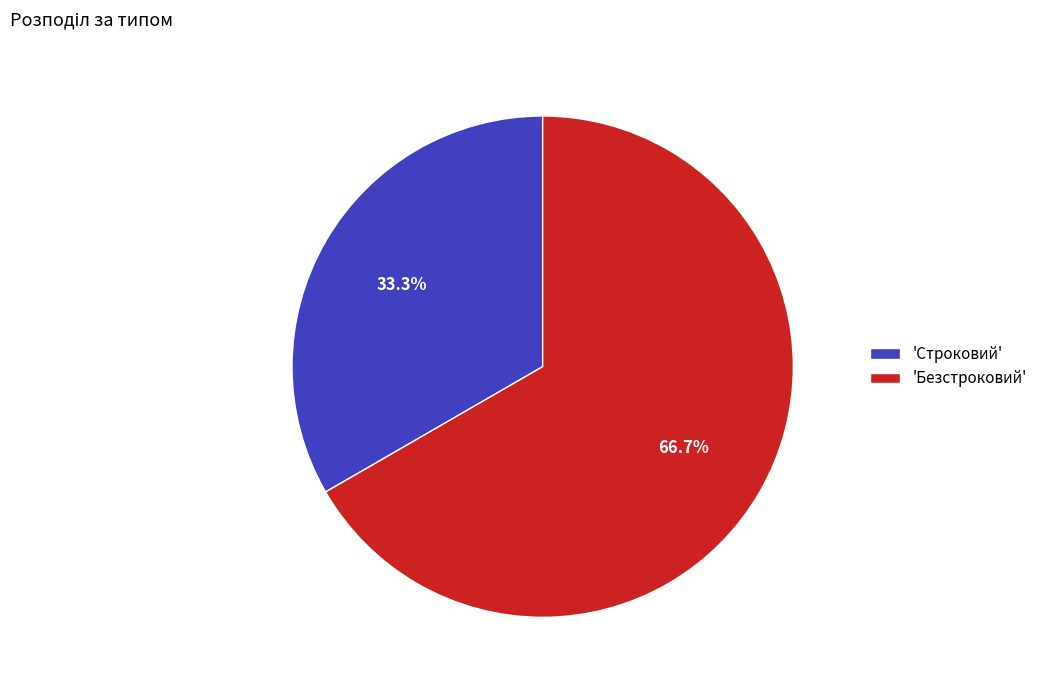

Between 'Строковий' and 'Безстроковий', which is larger?

'Безстроковий'